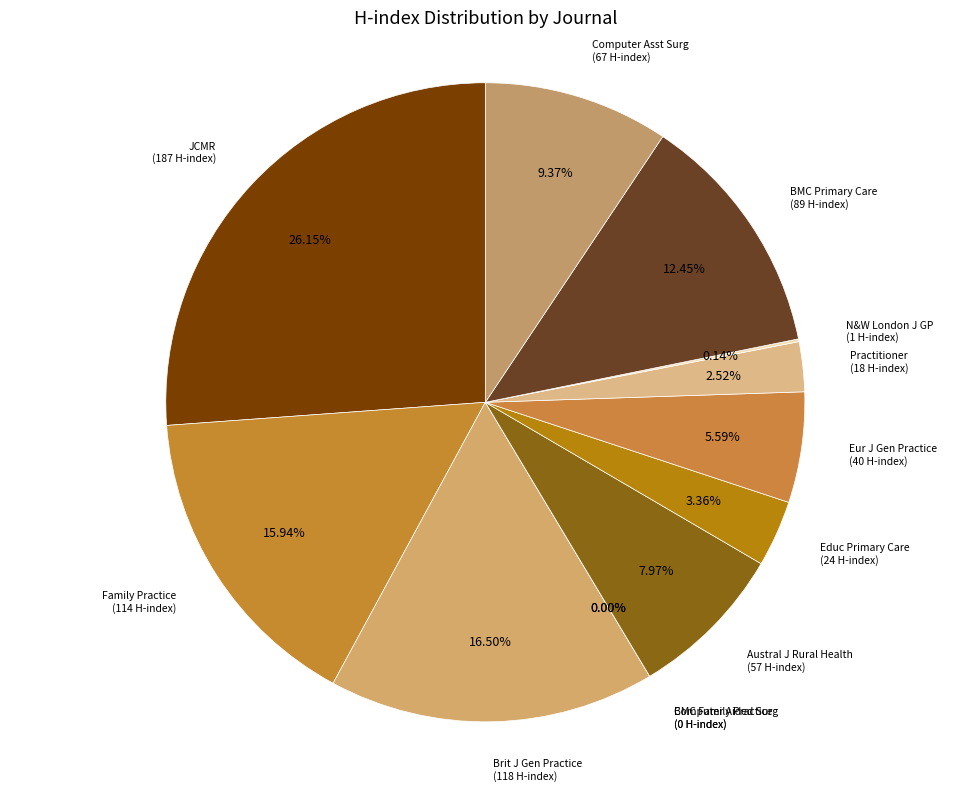

The Practitioner slice represents 1% of the pie. True or false?

False